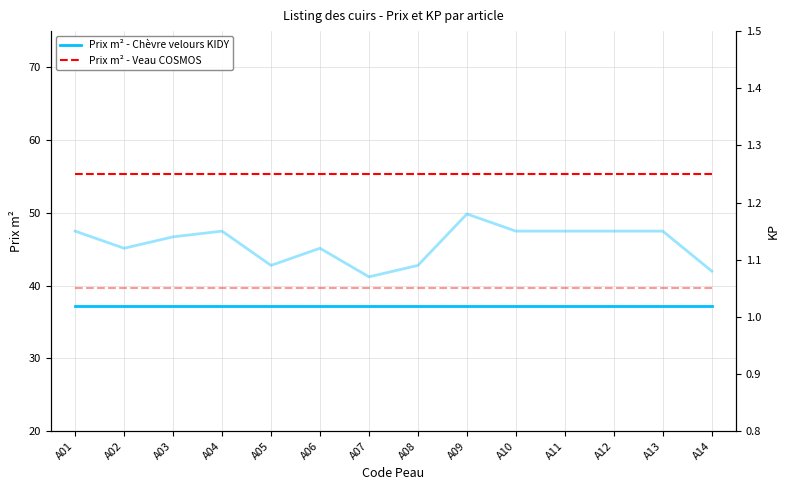

Reading left to right, list all the values displayed in this chart.

Prix m² - Chèvre velours KIDY: 37.2	37.2	37.2	37.2	37.2	37.2	37.2	37.2	37.2	37.2	37.2	37.2	37.2	37.2
Prix m² - Veau COSMOS: 55.4	55.4	55.4	55.4	55.4	55.4	55.4	55.4	55.4	55.4	55.4	55.4	55.4	55.4
KP - Chèvre velours KIDY (right): 1.1	1.1	1.1	1.1	1.1	1.1	1.1	1.1	1.2	1.1	1.1	1.1	1.1	1.1
KP - Veau COSMOS (right): 1.1	1.1	1.1	1.1	1.1	1.1	1.1	1.1	1.1	1.1	1.1	1.1	1.1	1.1